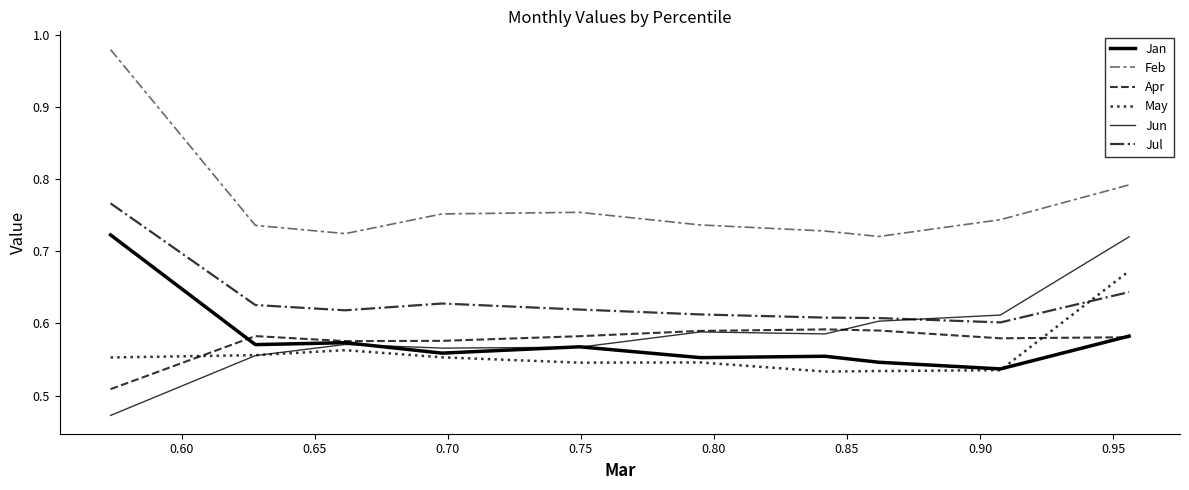

What is the value of the Apr point at the 10th from the left?

0.6